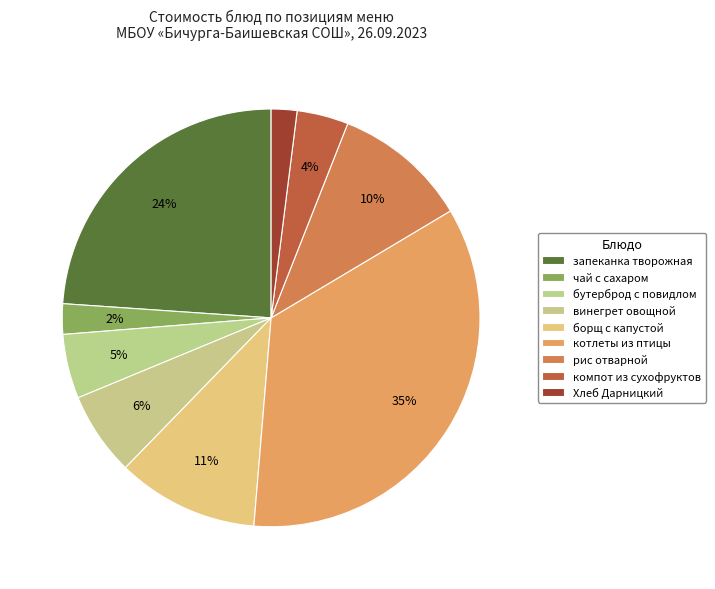

Rank the categories by value from highest to lowest.

котлеты из птицы рубленные с соусом, запеканка творожная со сметанным соусом, борщ с капустой картофелем со сметаной, рис отварной, винегрет овощной, бутерброд с повидлом, компот из смеси сухофруктов, чай с сахаром, Хлеб Дарницкий